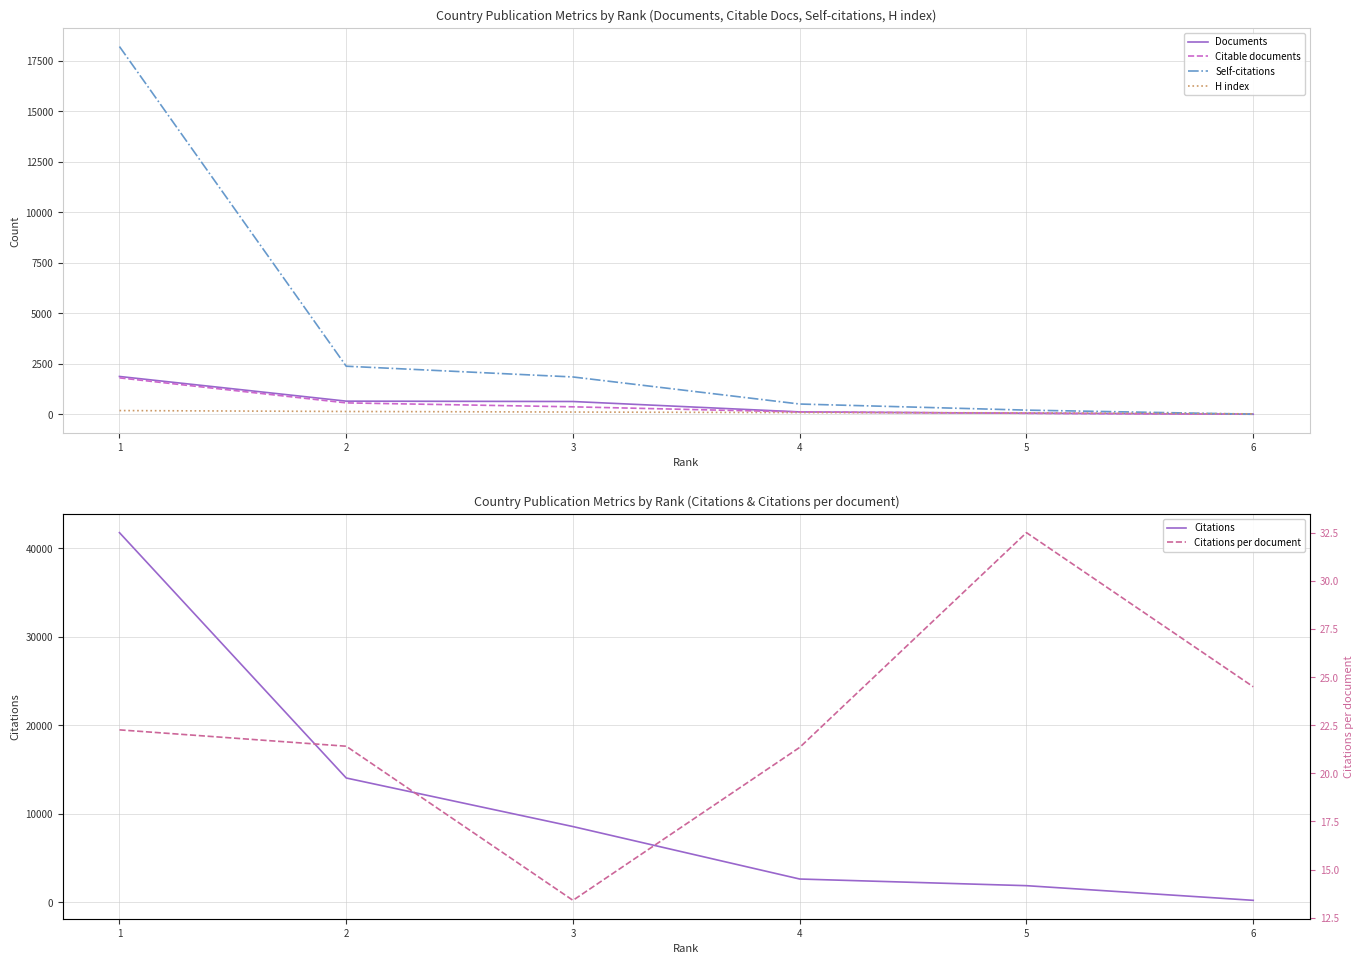

Between 3 and 2, which is larger?

2